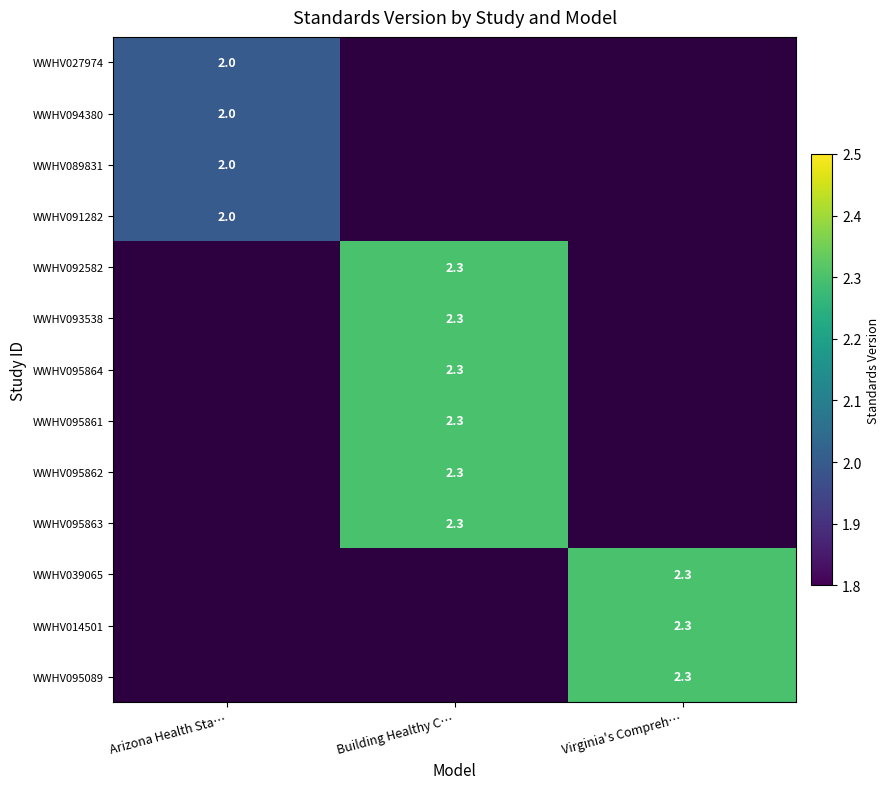

Is it true that WWHV092582 equals 0.6 at Building Healthy C…?

False